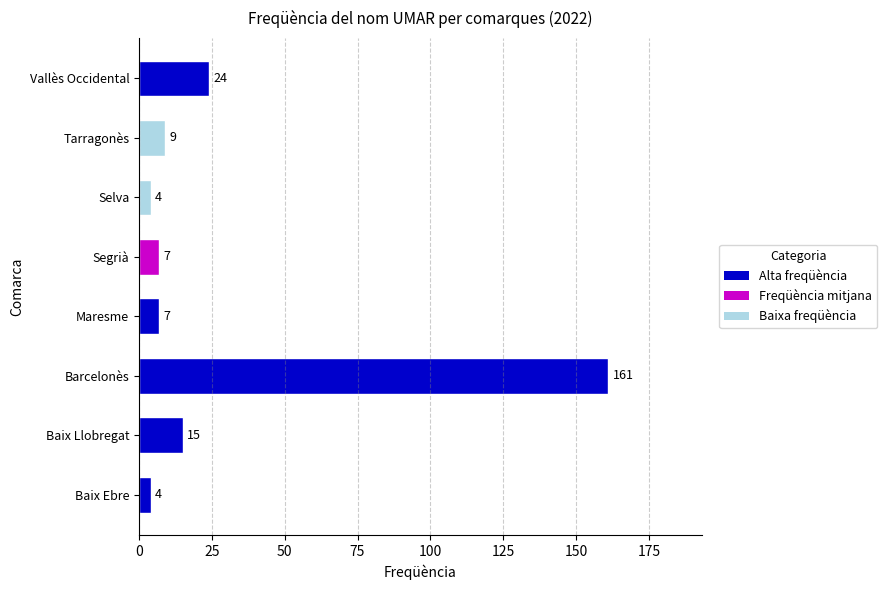

What is the difference between the maximum and minimum values?

157